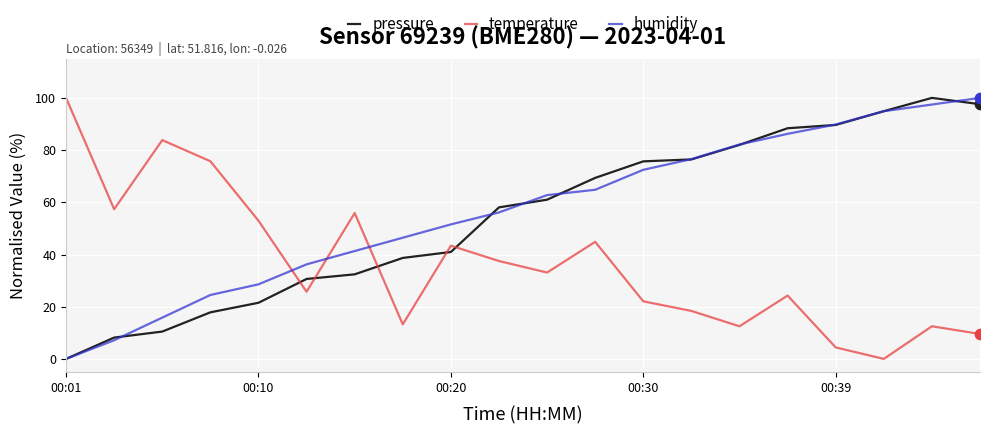

What are all the series names shown in the legend?

pressure, temperature, humidity